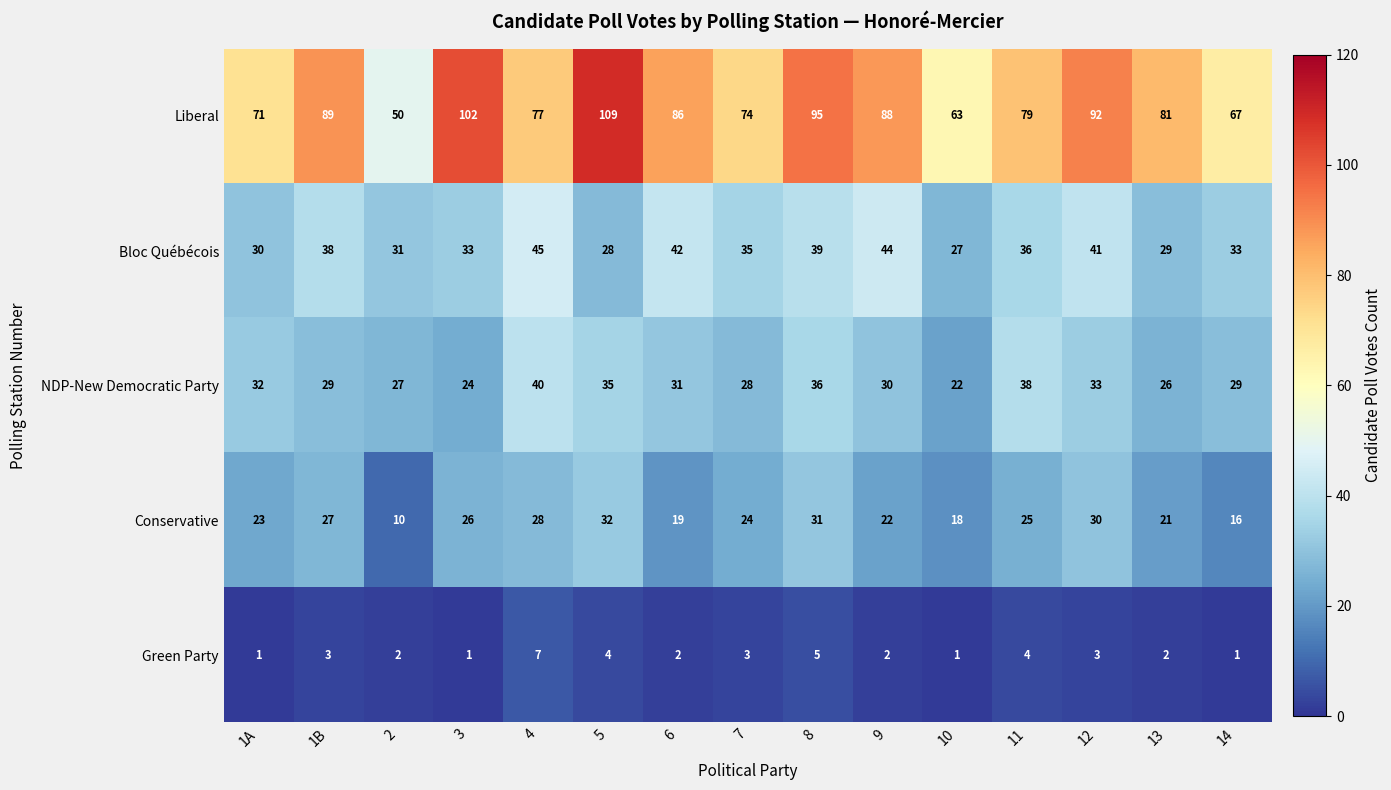

Where does the Green Party series first go above 2?

1B